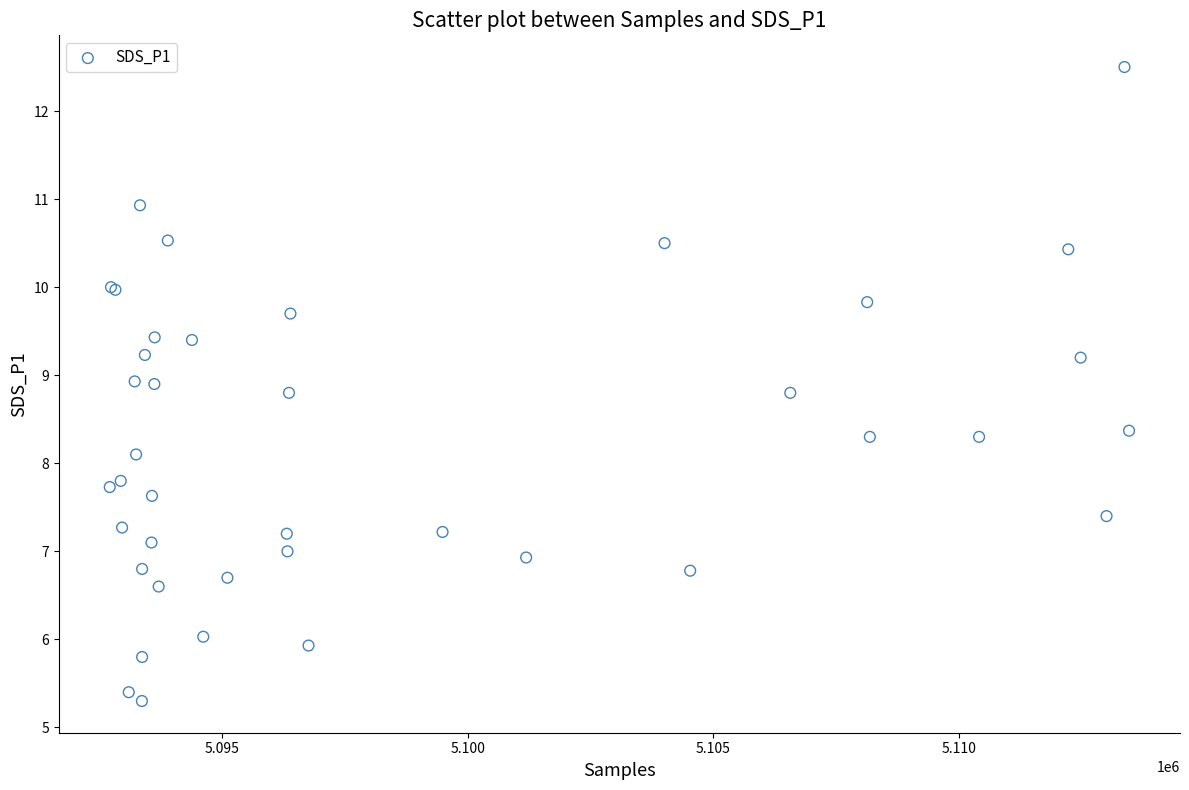

What Y value in the scatter plot is closest to 8?

8.1